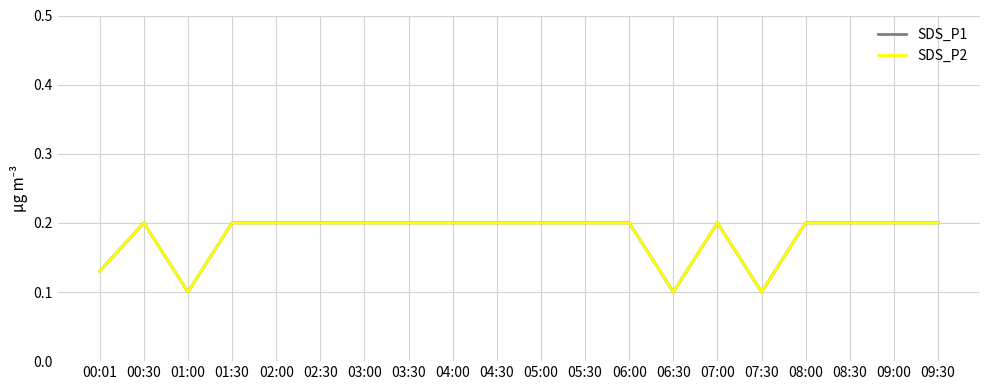

Is this an area chart (filled region under the line)?

No